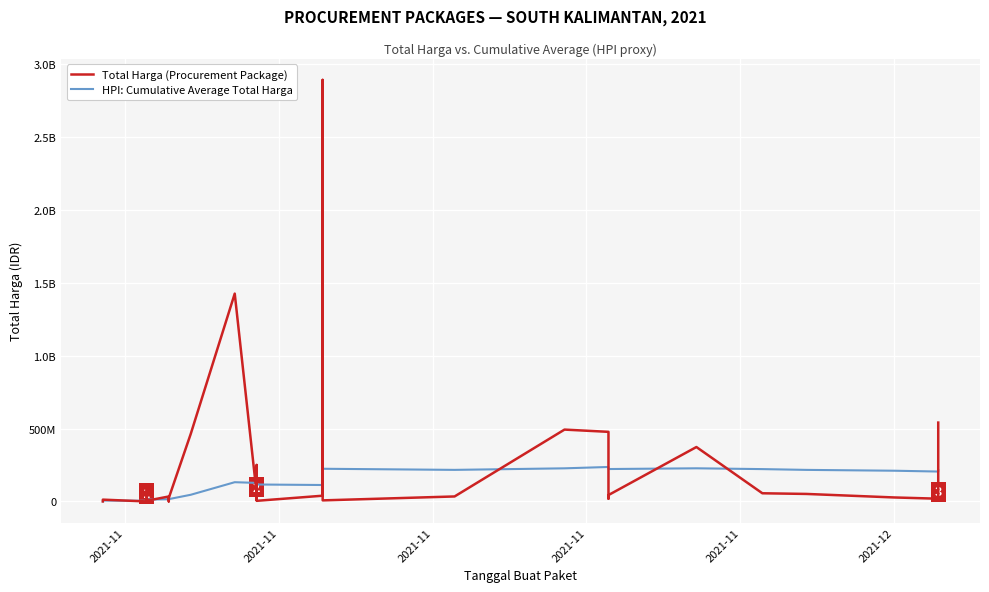

Count the number of data series in this chart.

2